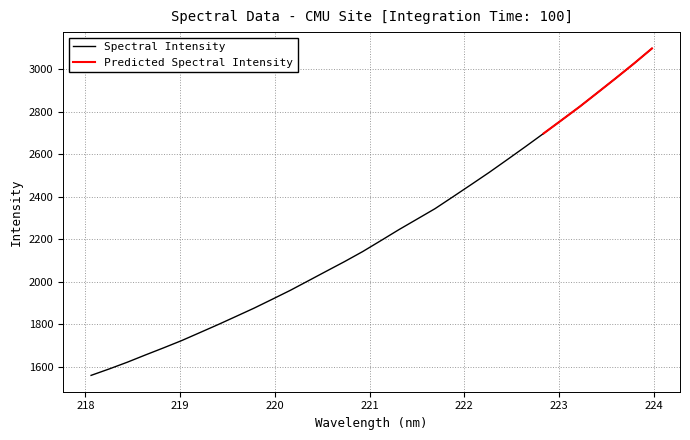

Approximately how many times larger is the value at 218.6332 compared to 218.442?

1.0